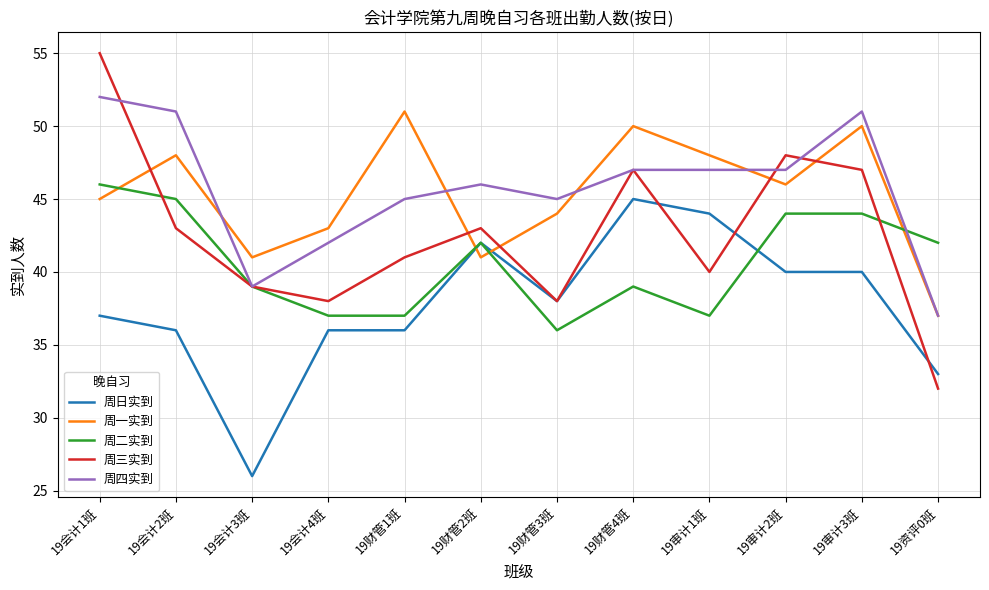

How many times do 周一实到 and 周日实到 cross each other?

2